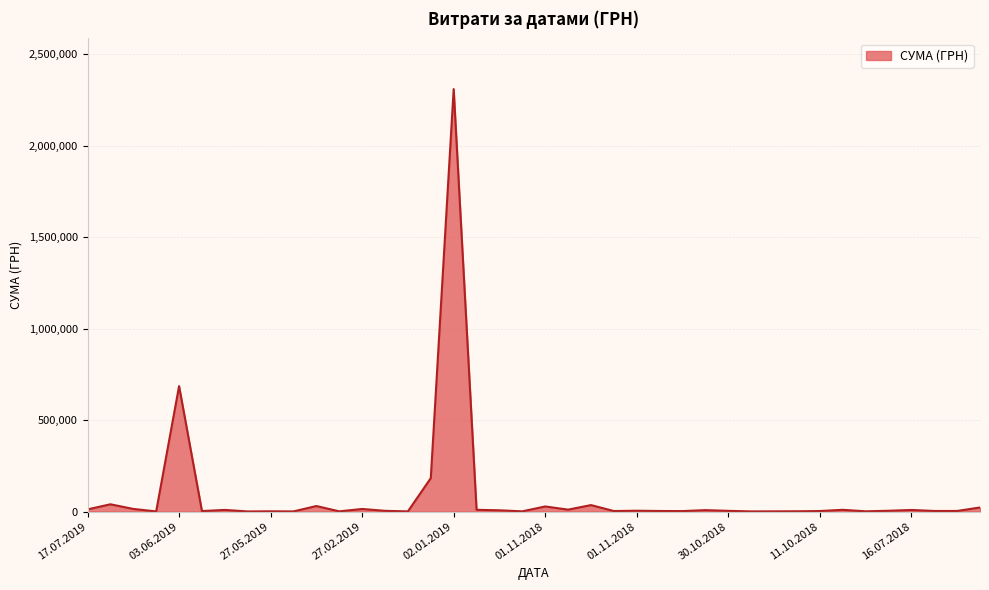

What is the difference between the maximum and minimum values?

2309614.0